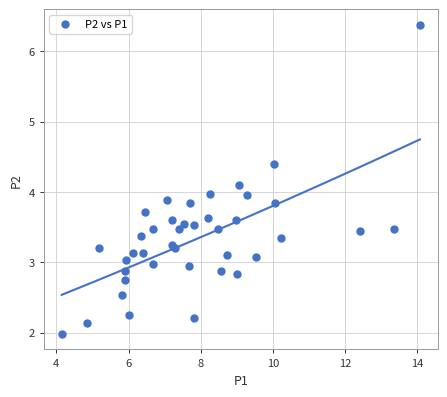

What is the range of X values (max minus min)?

9.9